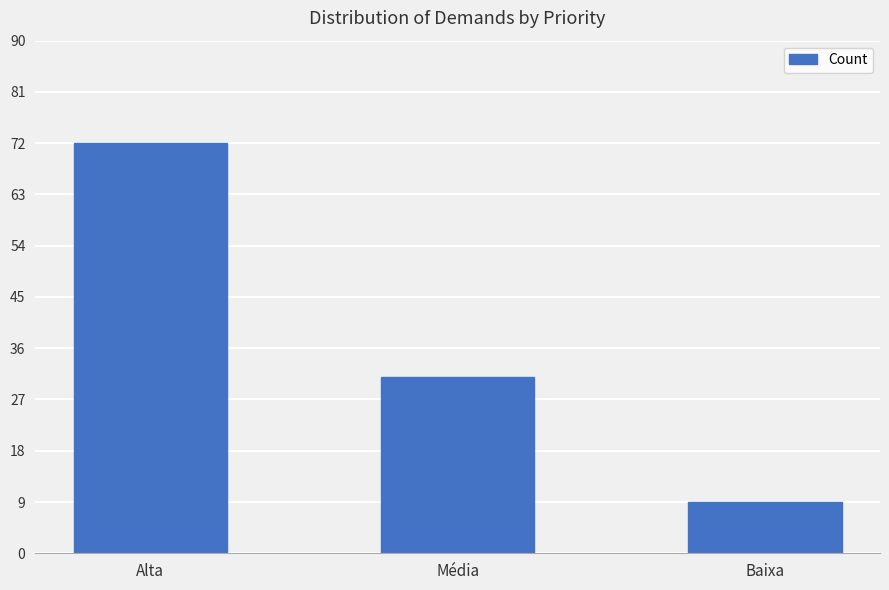

Between Baixa and Alta, which is larger?

Alta